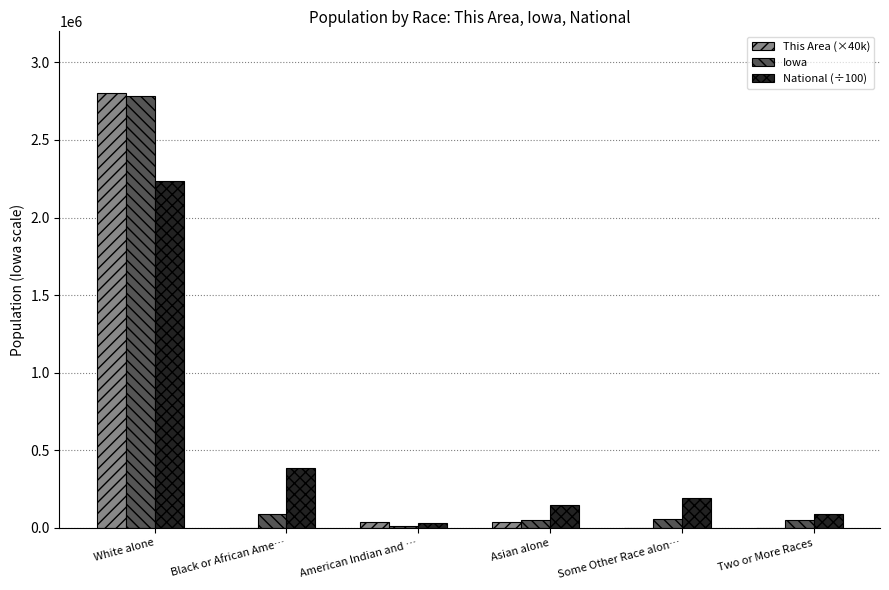

Is it true that National (÷100) equals 2235532 at White alone?

True